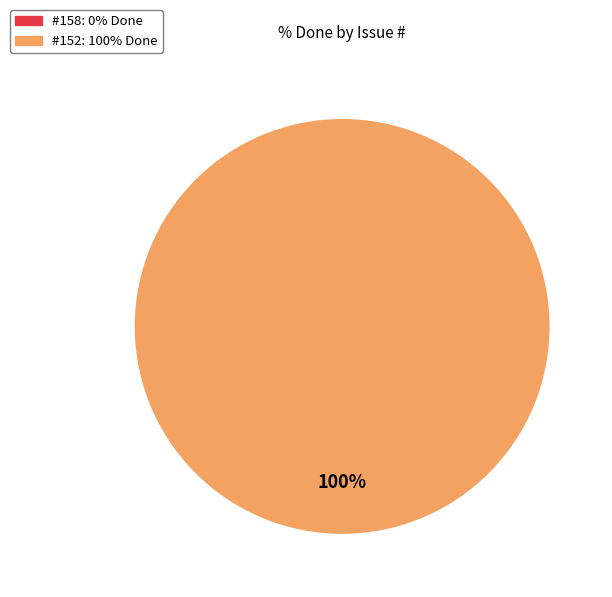

Which slice is the largest?

152